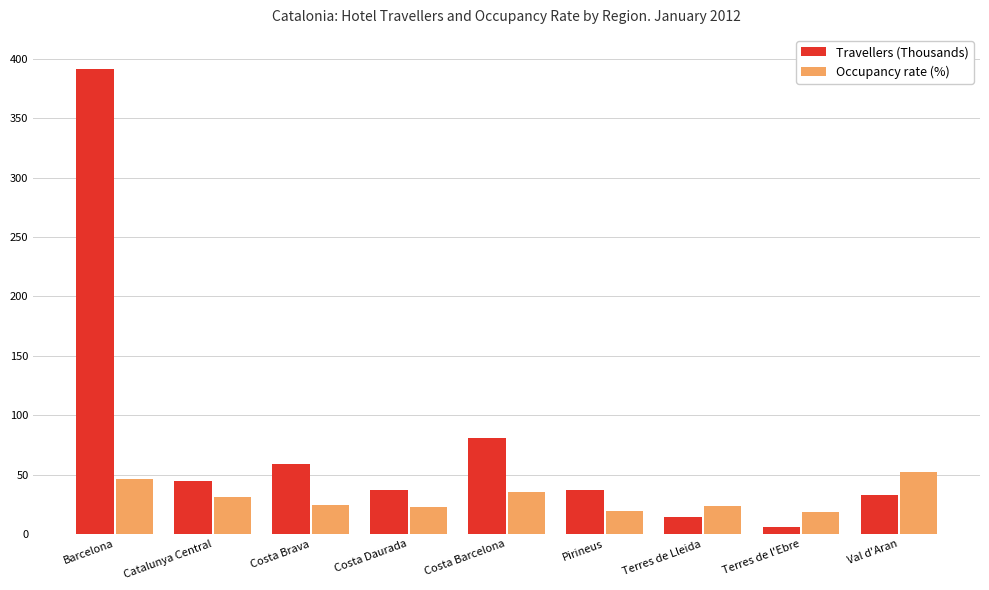

Where is Travellers (Thousands) nearest to the value 198?

Costa Barcelona